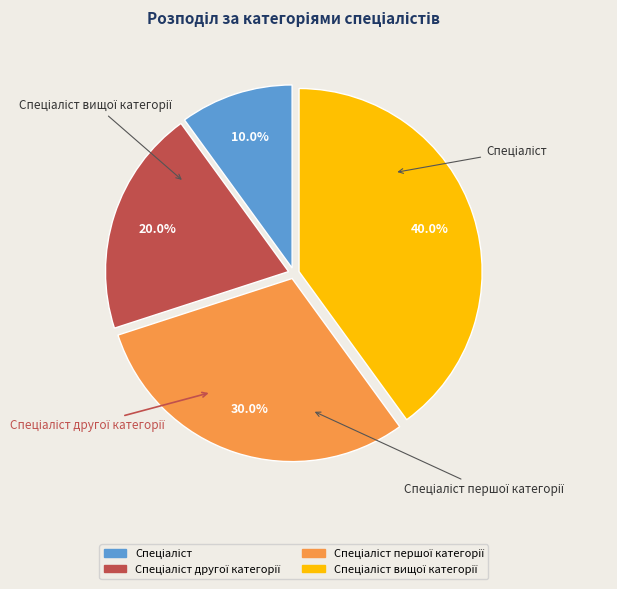

Does any single category account for the majority?

No